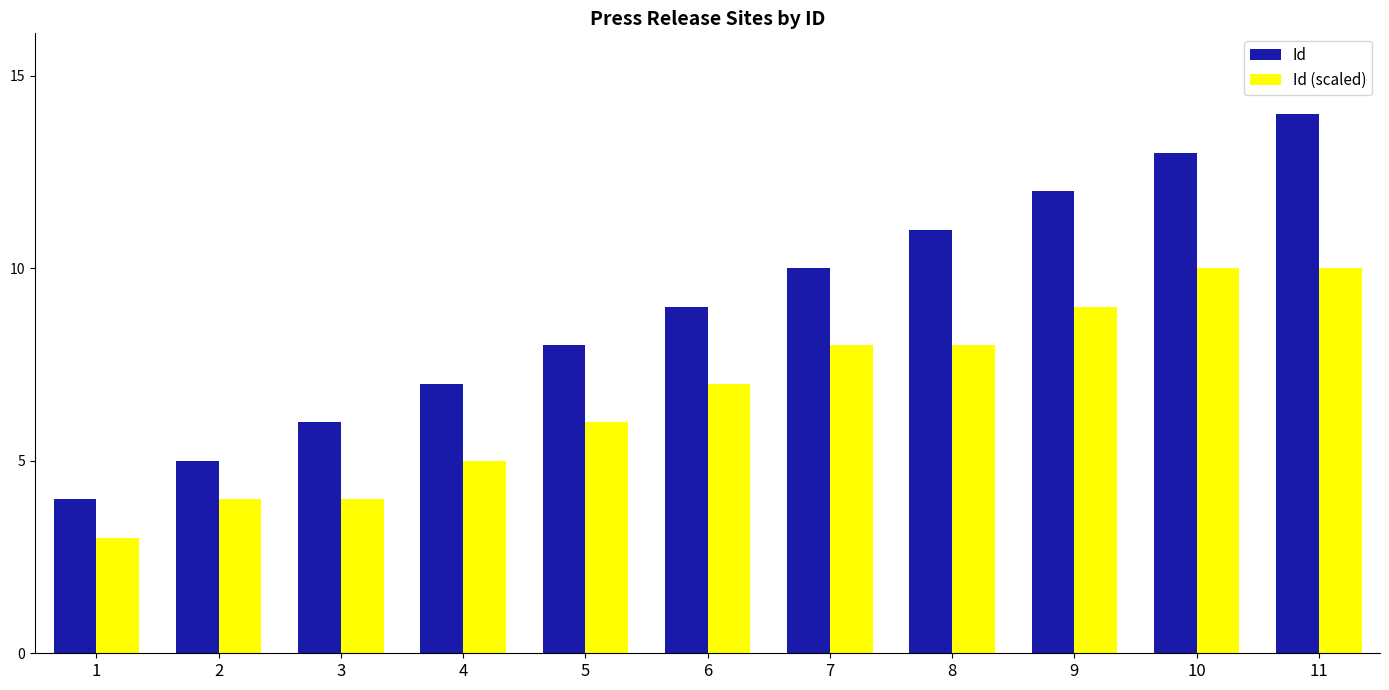

Rank the series at 11 from lowest to highest value.

Id (scaled), Id